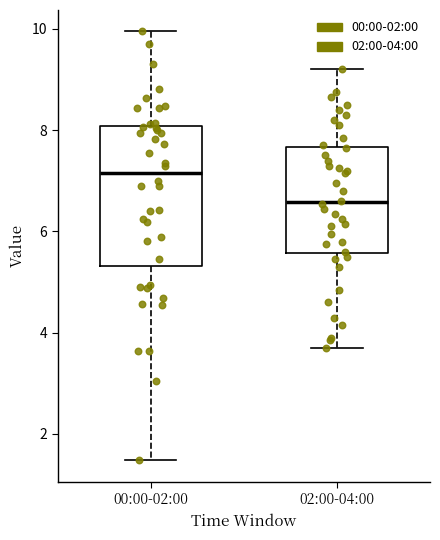

Which box has the lowest median line?

02:00-04:00